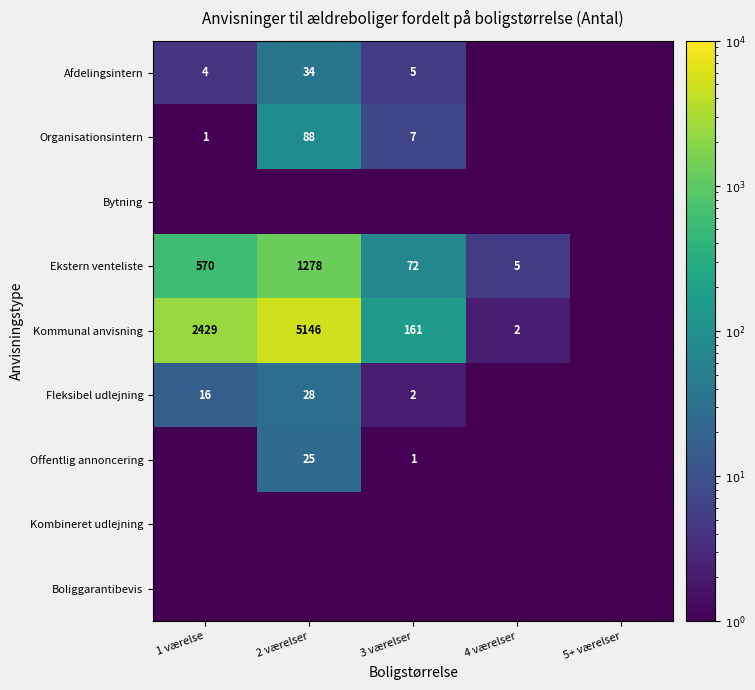

Is it true that Ekstern venteliste equals 288.2 at 1 værelse?

False